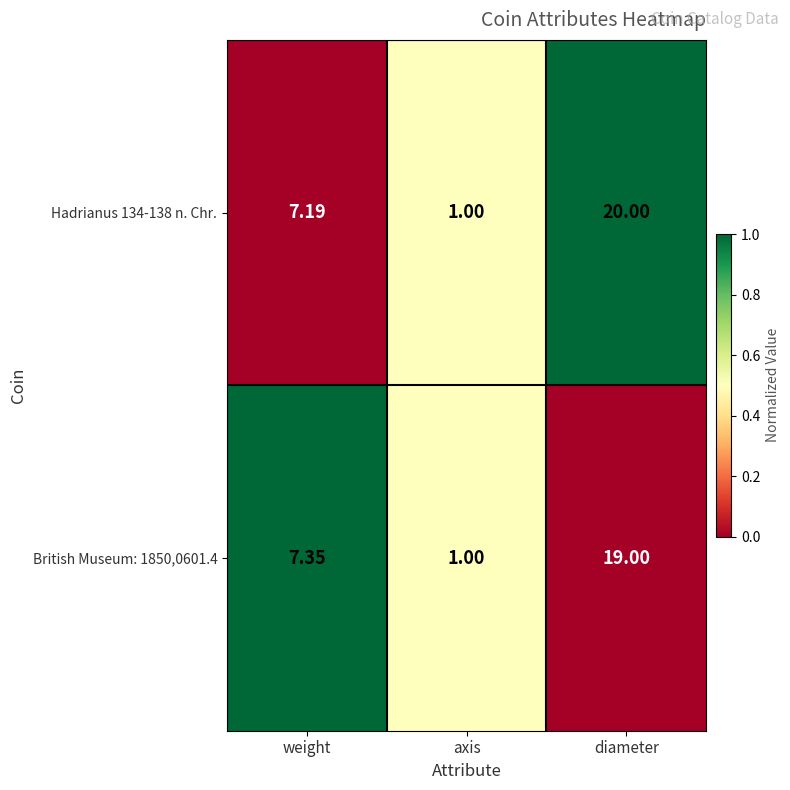

At which label does Hadrianus 134-138 n. Chr. first exceed 7?

weight